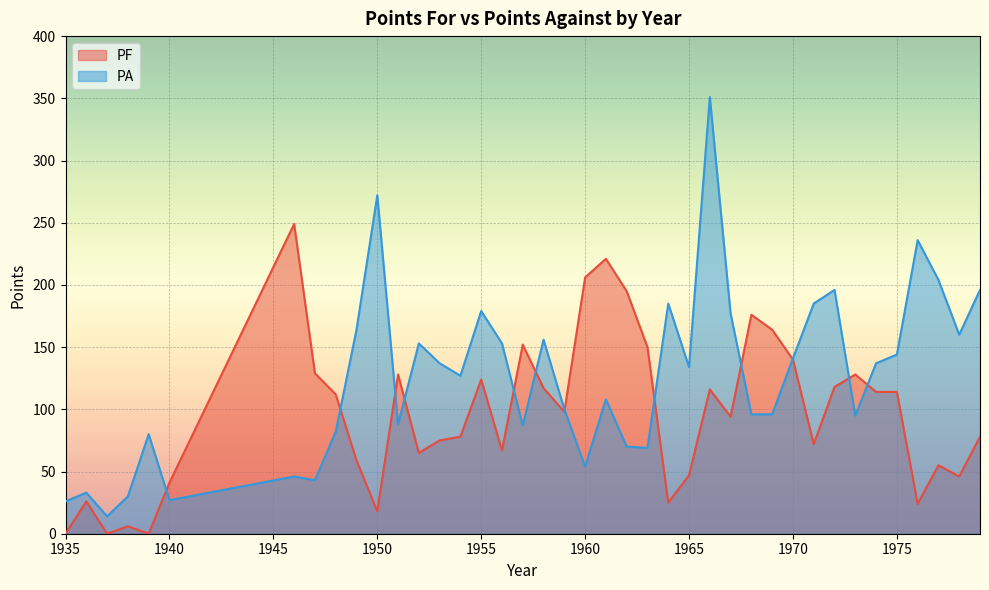

What is the difference between the maximum and second lowest values in the PA series?

325